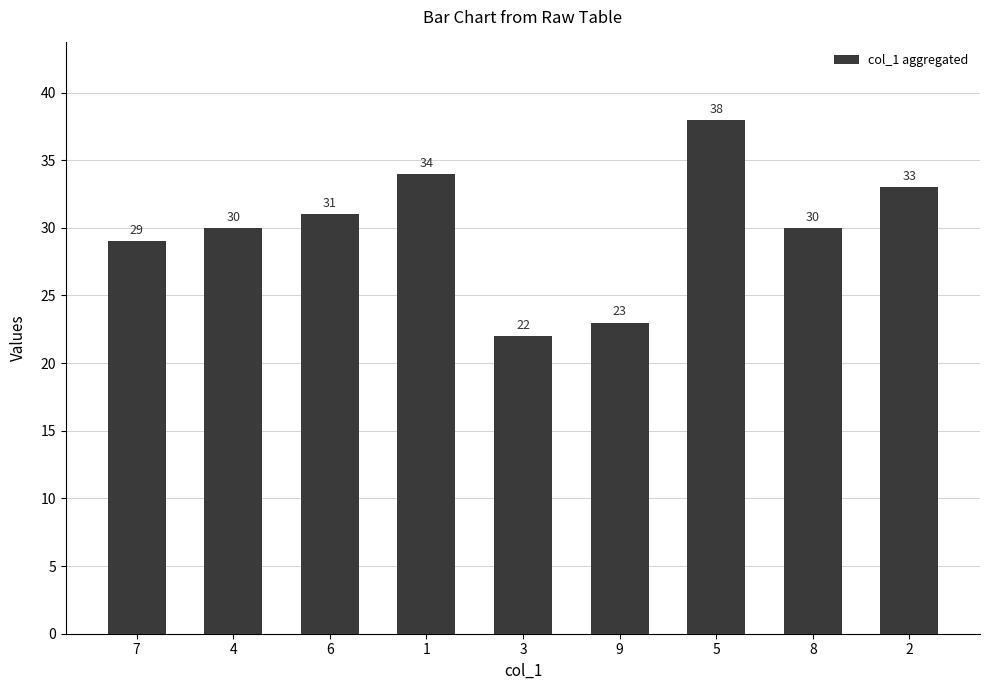

Which category has the highest value across all series?

5